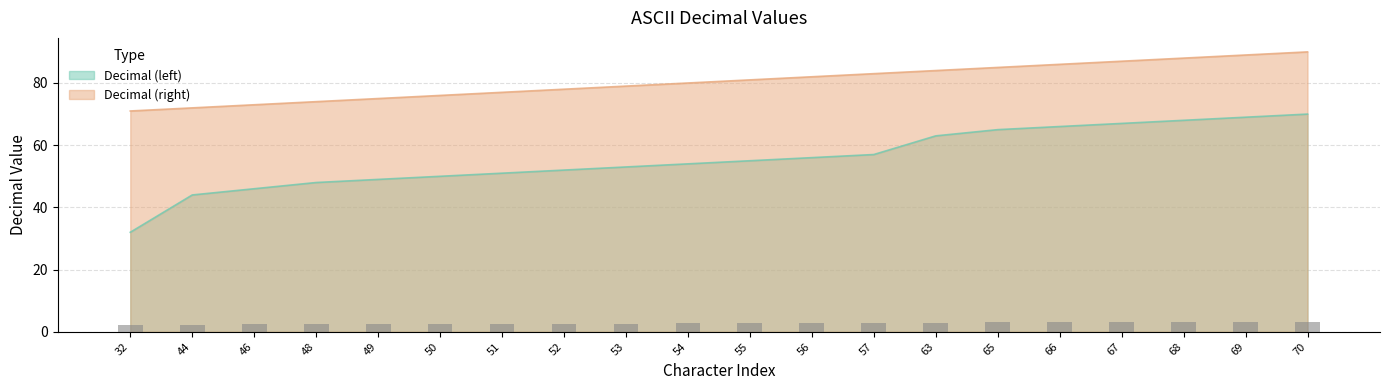

At how many categories does at least one series exceed 63?

20